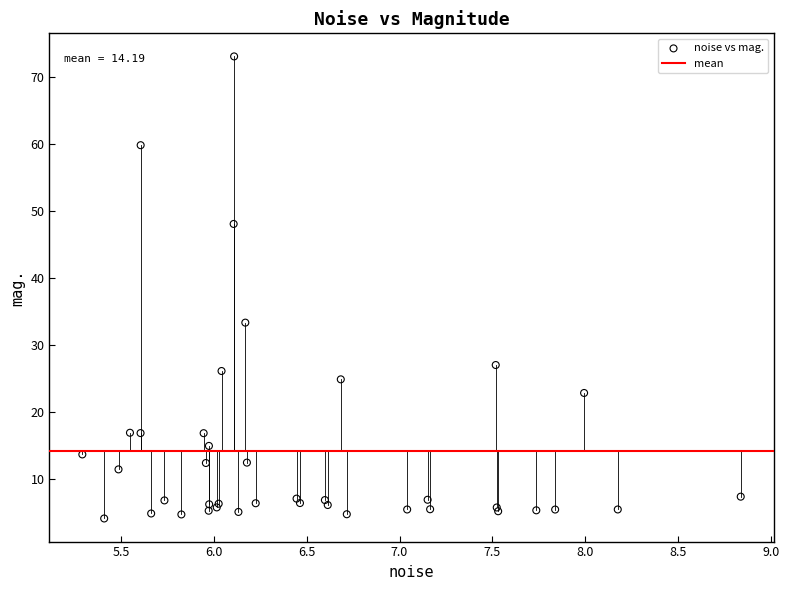

What Y value in the scatter plot is closest to 38?

33.3